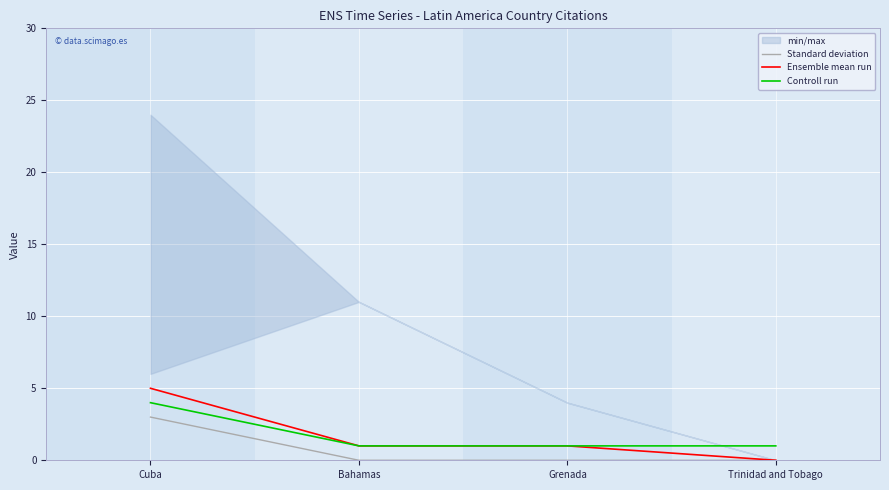

True or false: Controll run and Standard deviation cross at least once.

False